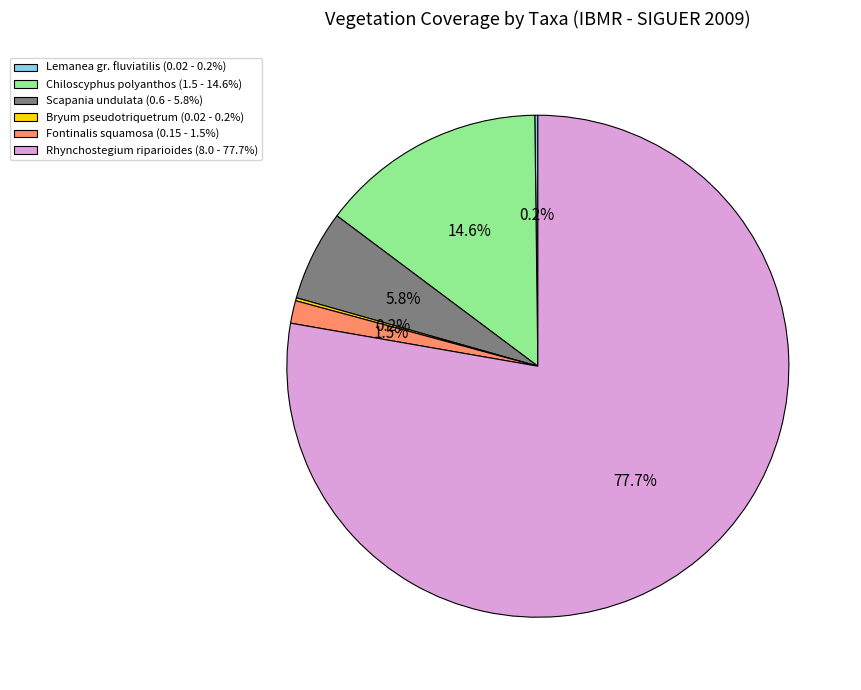

The Chiloscyphus polyanthos slice represents 8% of the pie. True or false?

False